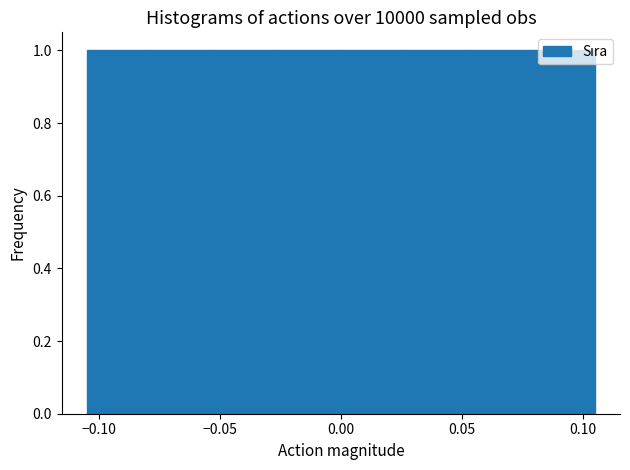

How tall is the bar that spans -0.105 to -0.080 on the x-axis? Neither the bar edges nor the heights are printed on the chart, so give them approximately, as read against the axes.

1